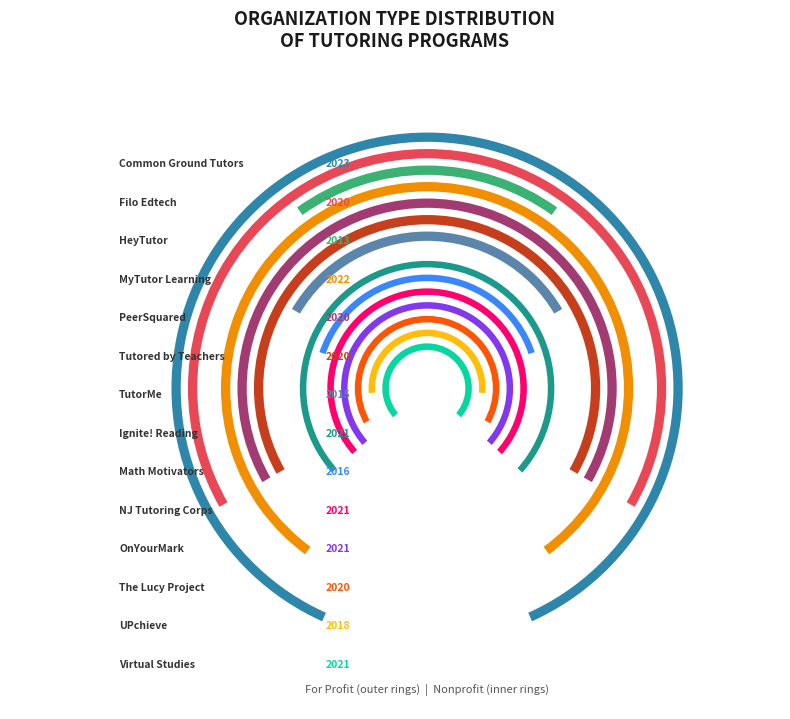

Does For Profit represent more than half of the total?

No